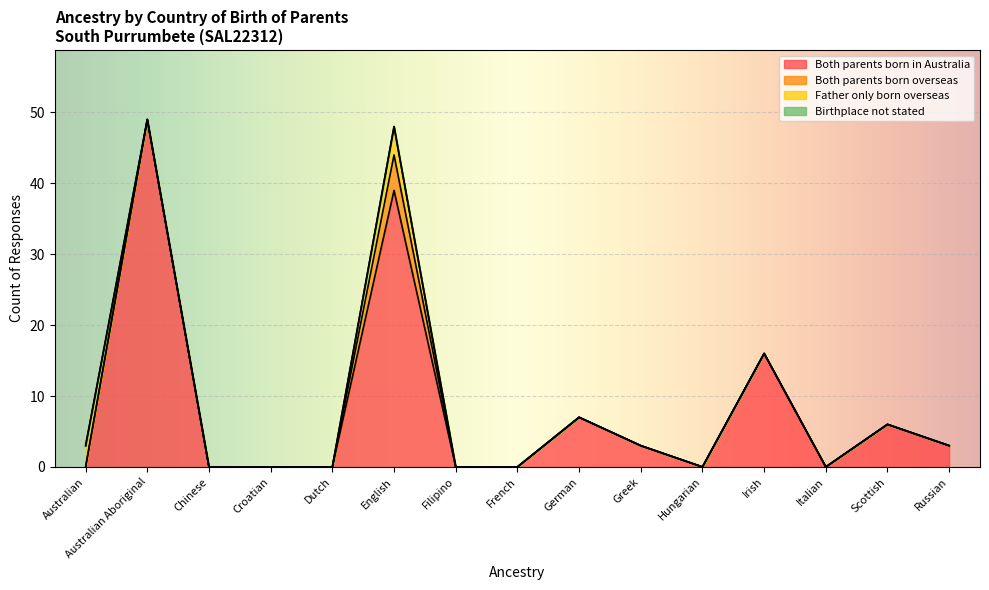

What is the difference between the second highest and minimum values in the Both parents born in Australia series?

39